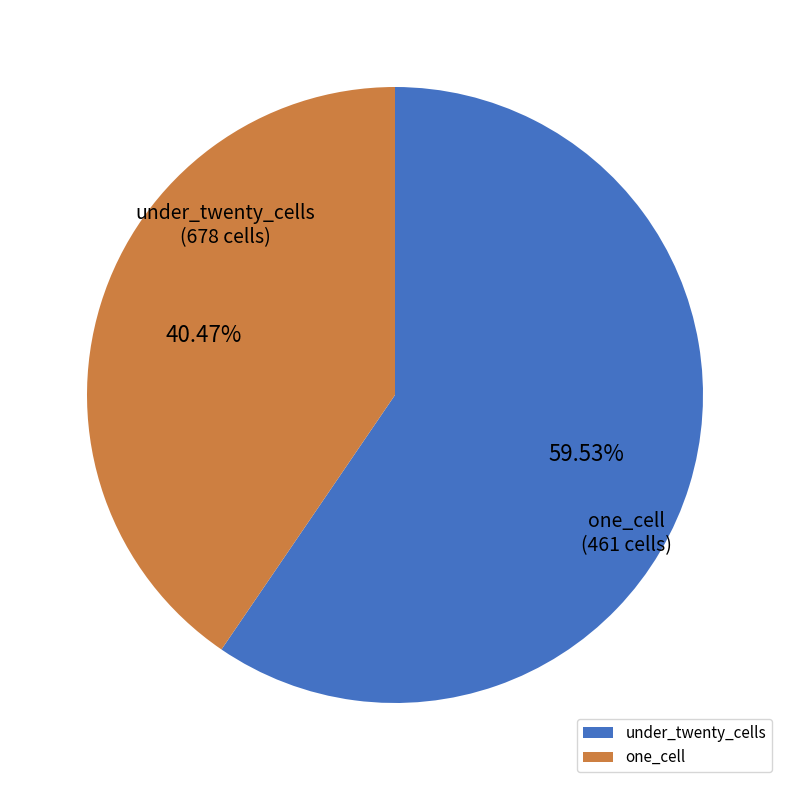

Count the number of slices in the pie.

2